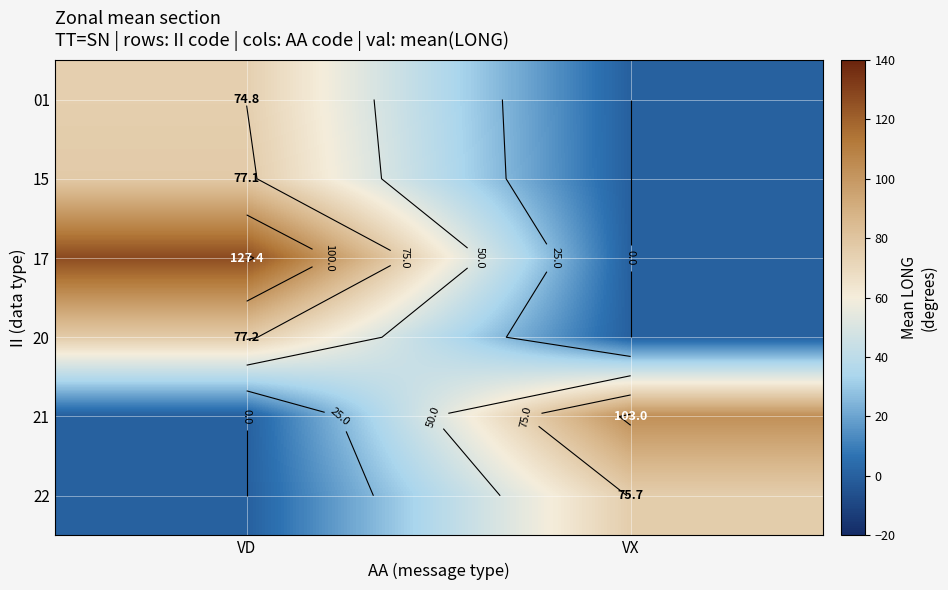

True or false: 17 has a value of 0.0 at VX.

True